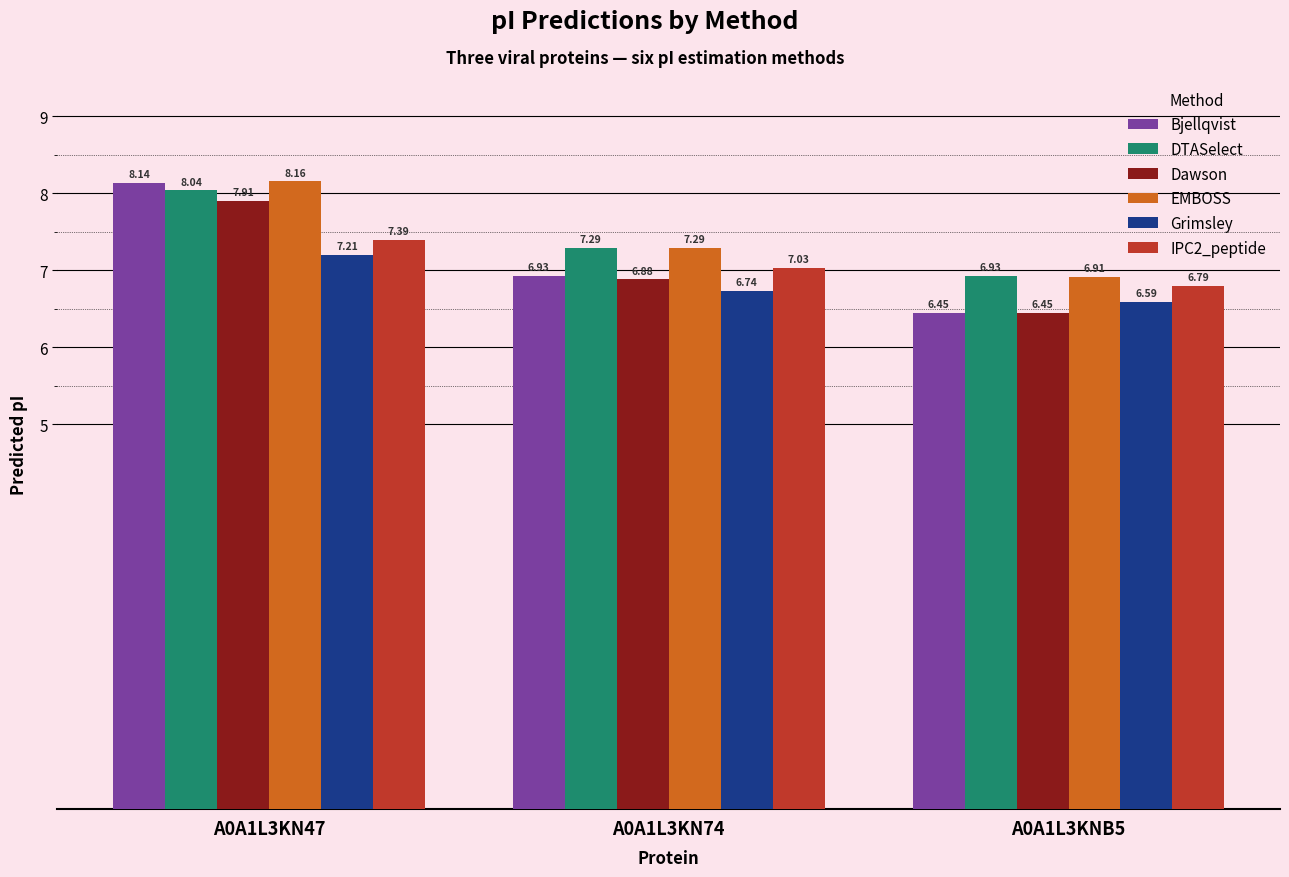

What is the difference between the Dawson values at A0A1L3KNB5 and A0A1L3KN74?

0.4